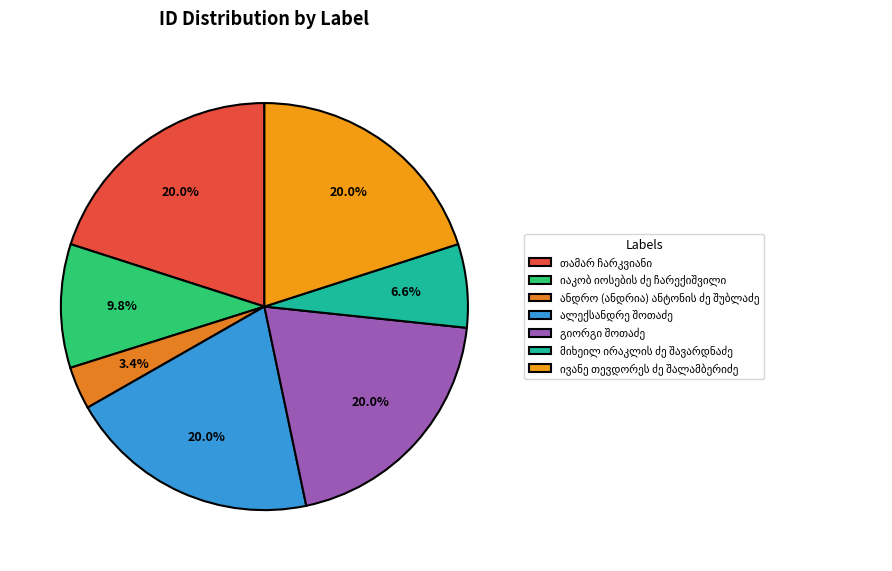

To the nearest percent, what is the average slice percentage?

14%